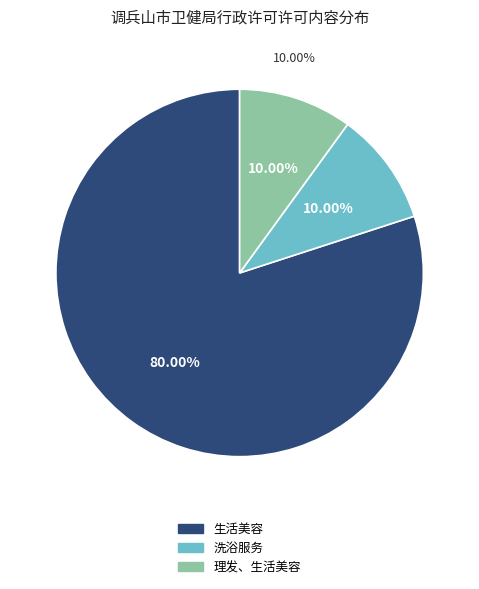

Rank the categories by value from highest to lowest.

生活美容, 洗浴服务, 理发、生活美容